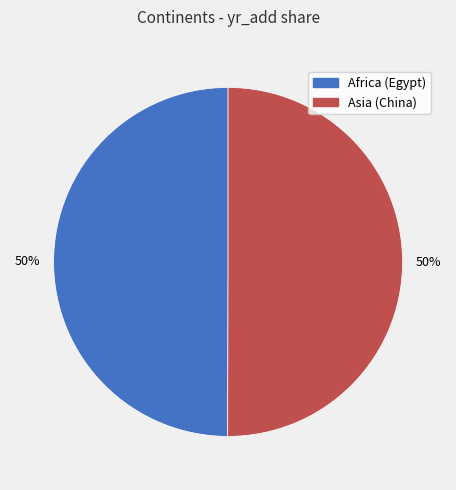

How many slices are in this pie chart?

2